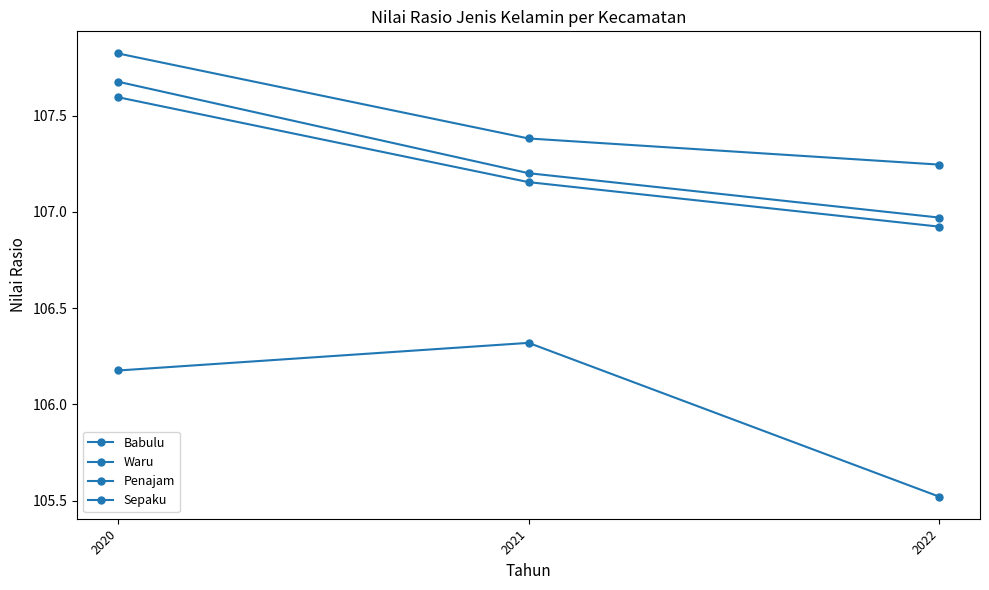

Is this an area chart (filled region under the line)?

No